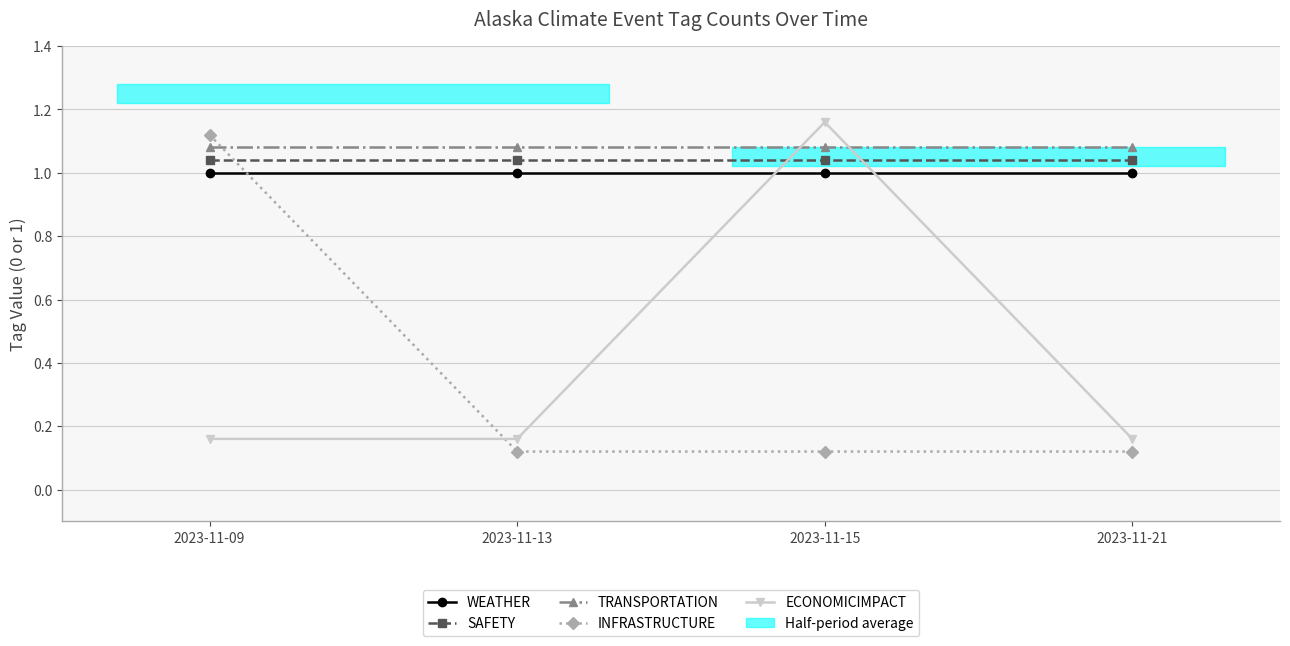

Which series has the widest spread of values?

INFRASTRUCTURE